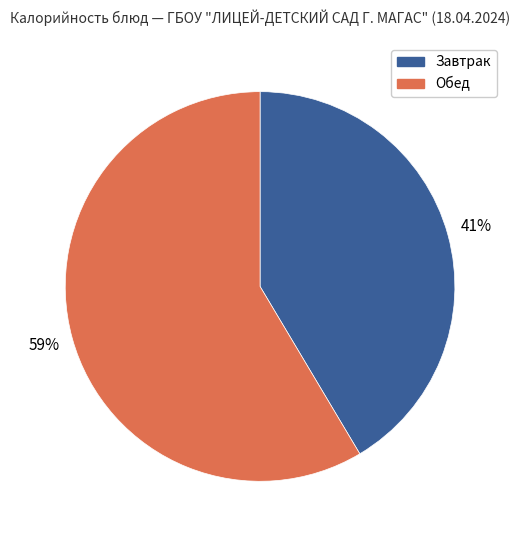

Does any single category account for the majority?

Yes